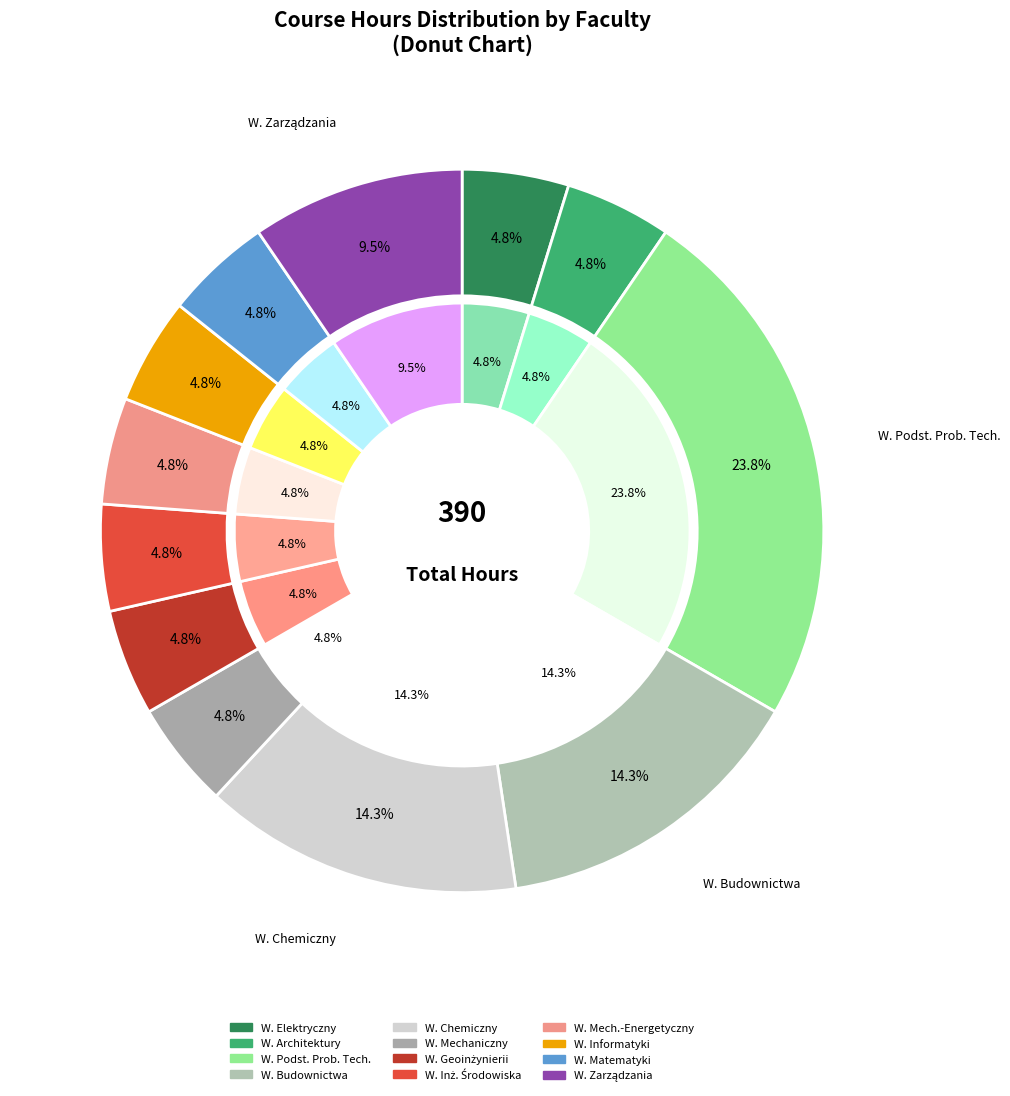

Which slice is the smallest?

Wydział Elektryczny